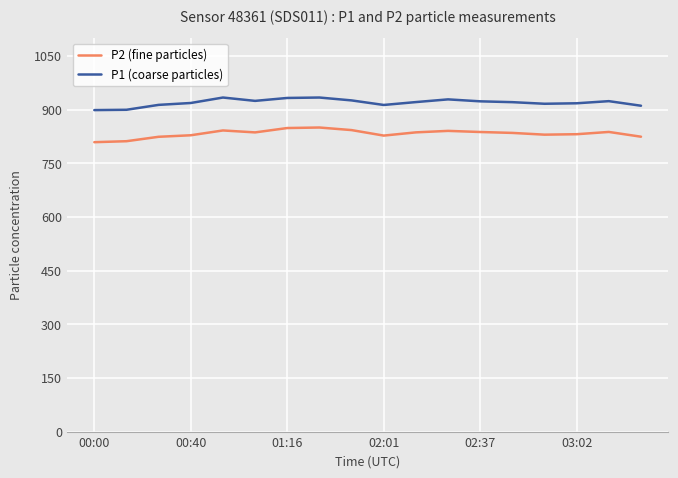

Is this an area chart (filled region under the line)?

No